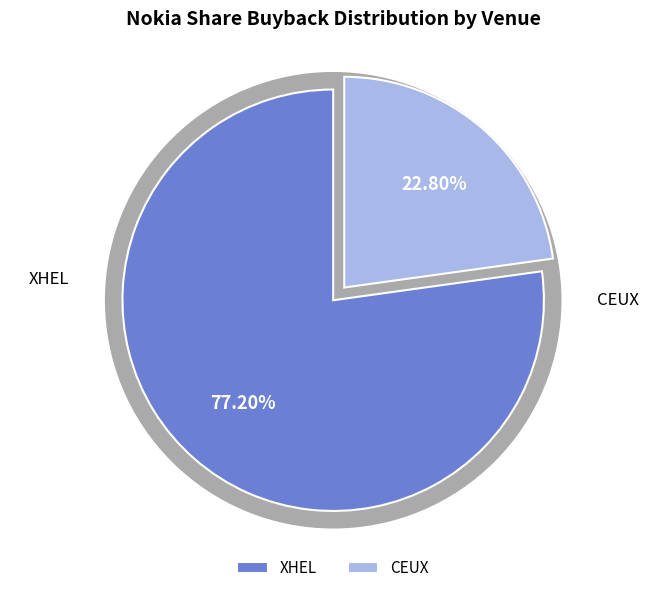

The CEUX slice represents 13% of the pie. True or false?

False